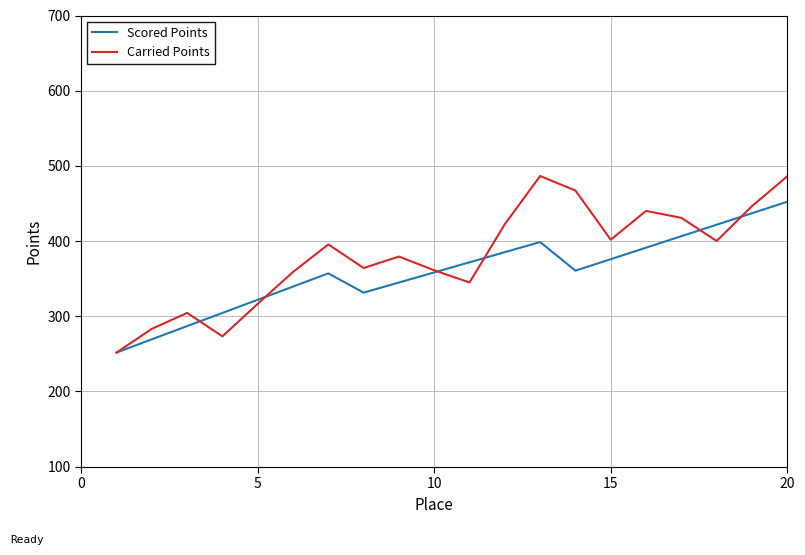

True or false: Carried Points and Scored Points cross at least once.

True